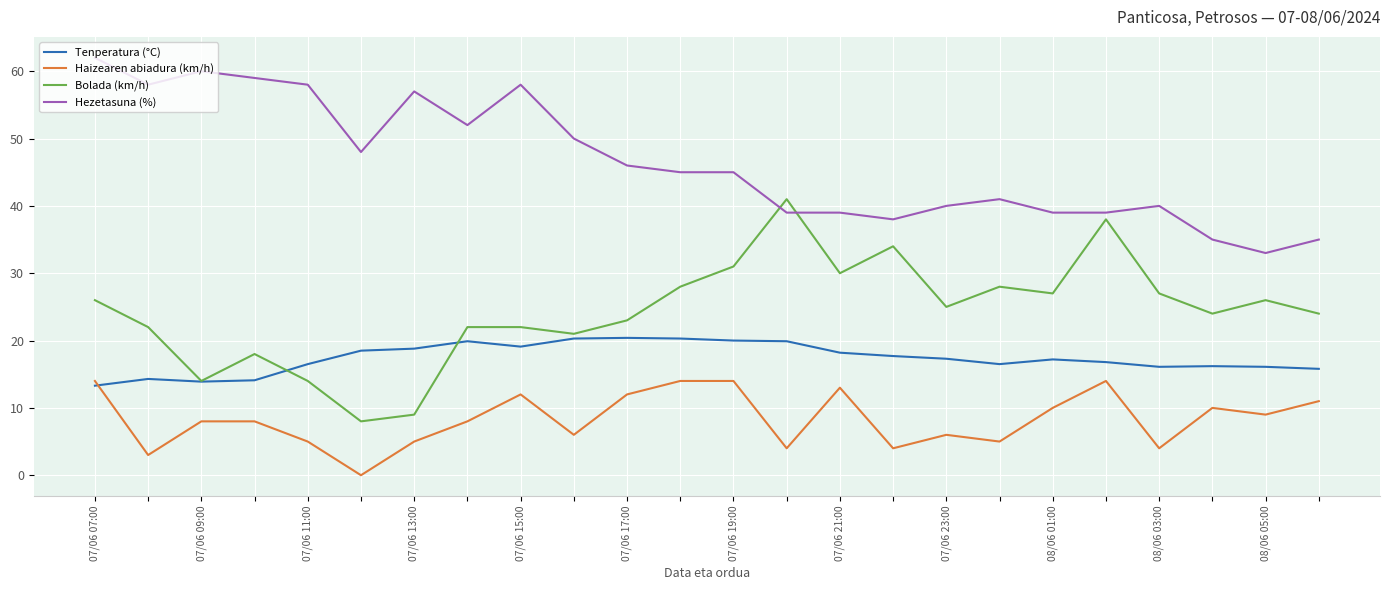

What is the difference between the maximum and minimum values in the Bolada (km/h) series?

33.0